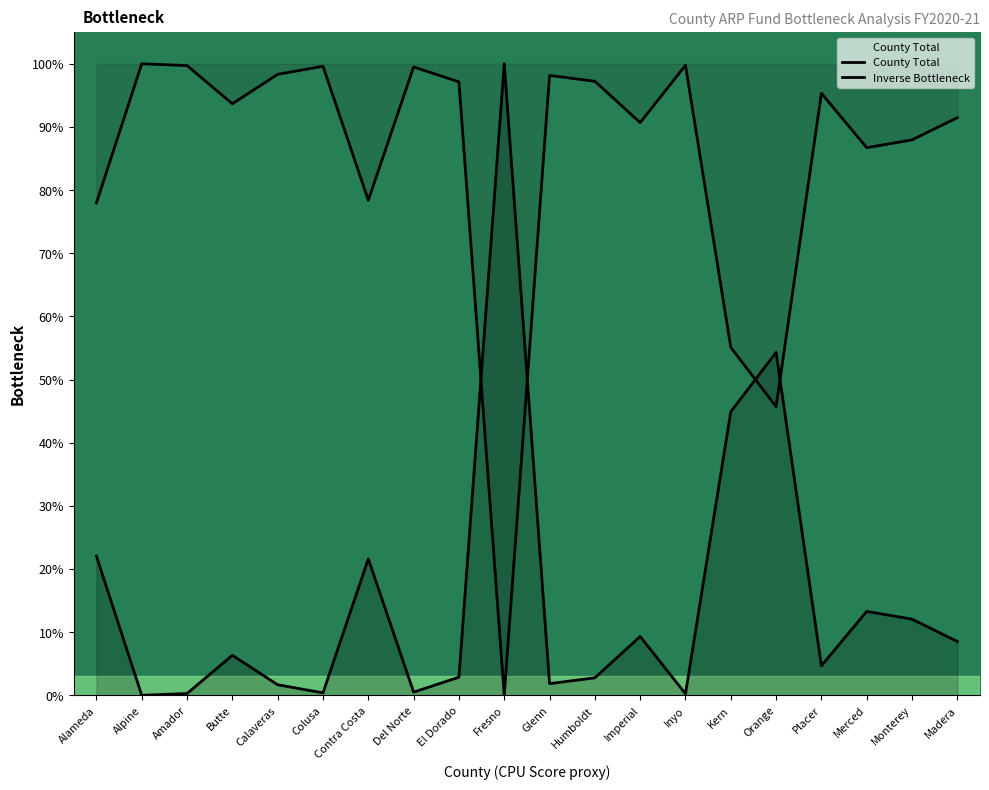

What is the value of the Inverse Bottleneck point at the 13th from the left?

90.7